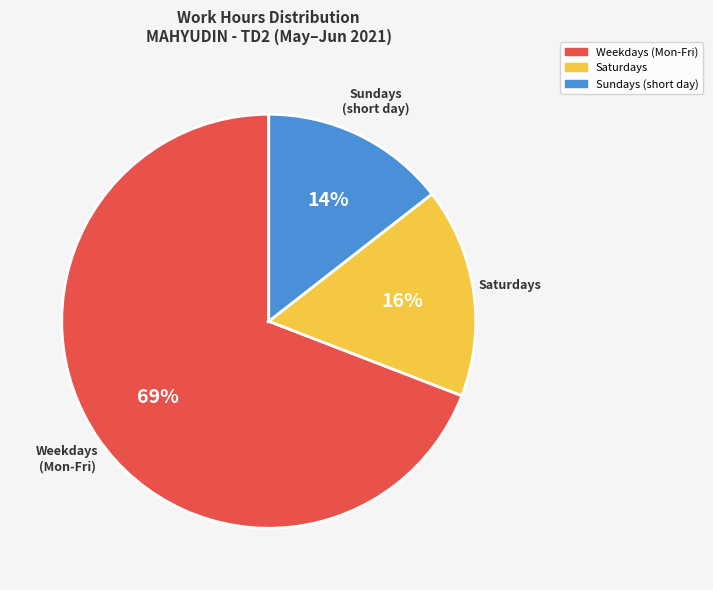

Does any single category account for the majority?

Yes